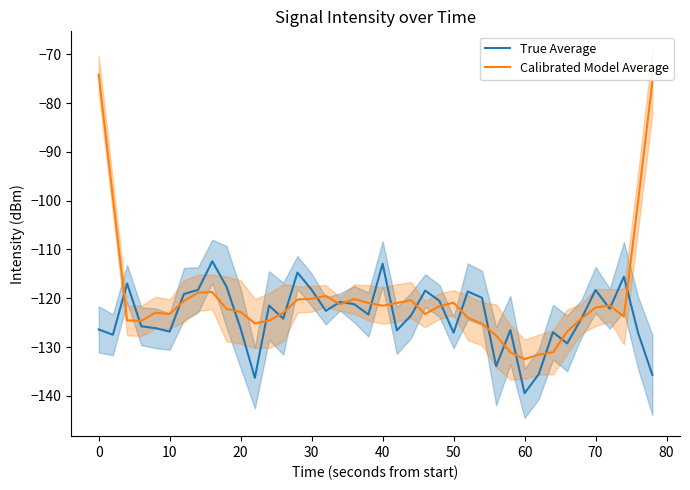

True or false: True Average has a value of -126.4 at 0.

True